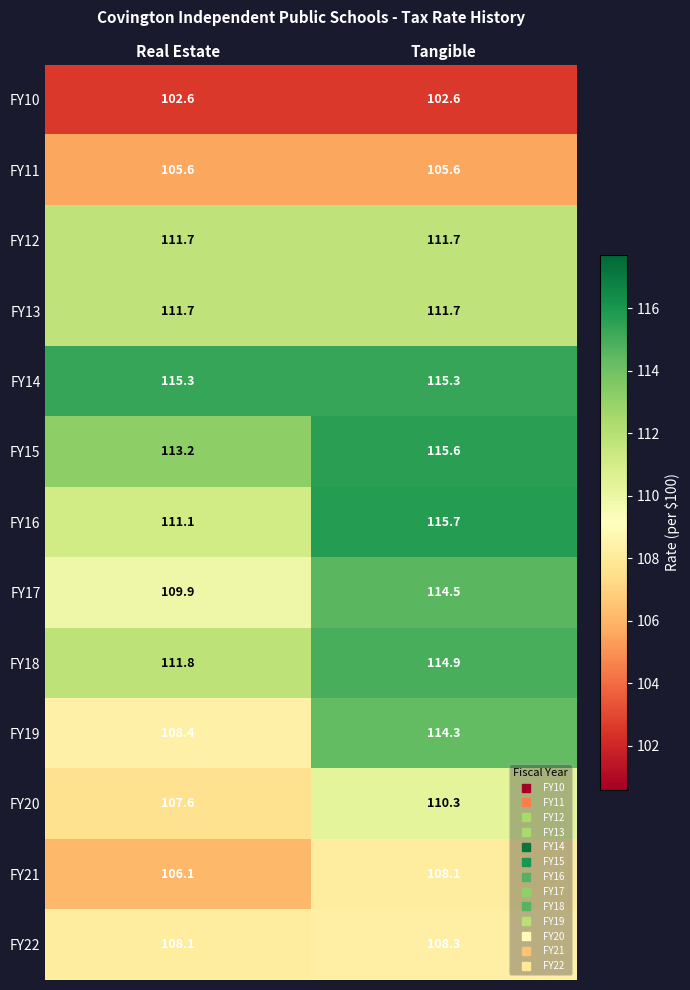

Which series changed the most between Real Estate and Tangible?

FY19